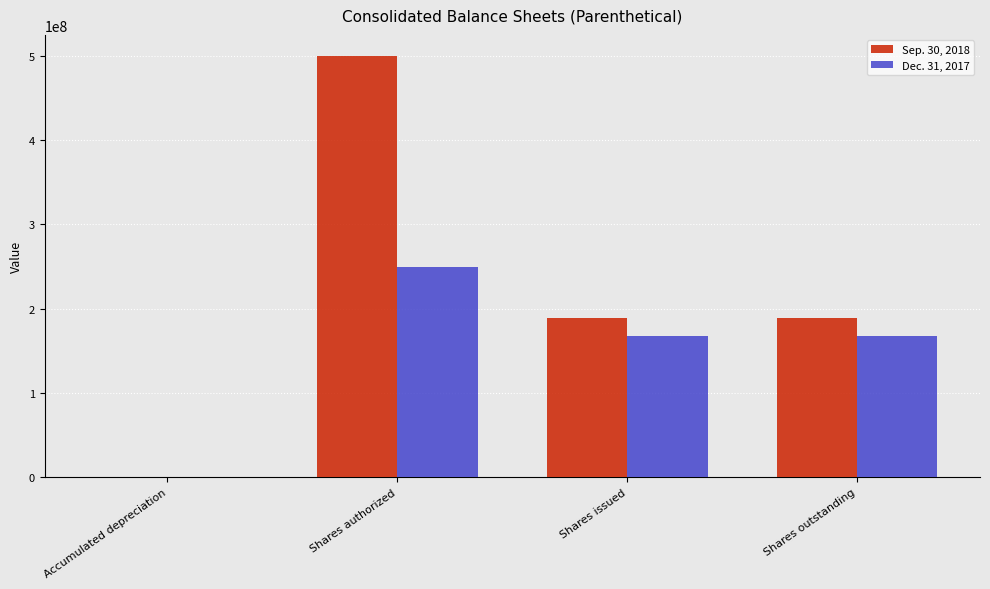

Count the Sep. 30, 2018 values in the range 189254341 to 500000000.

3